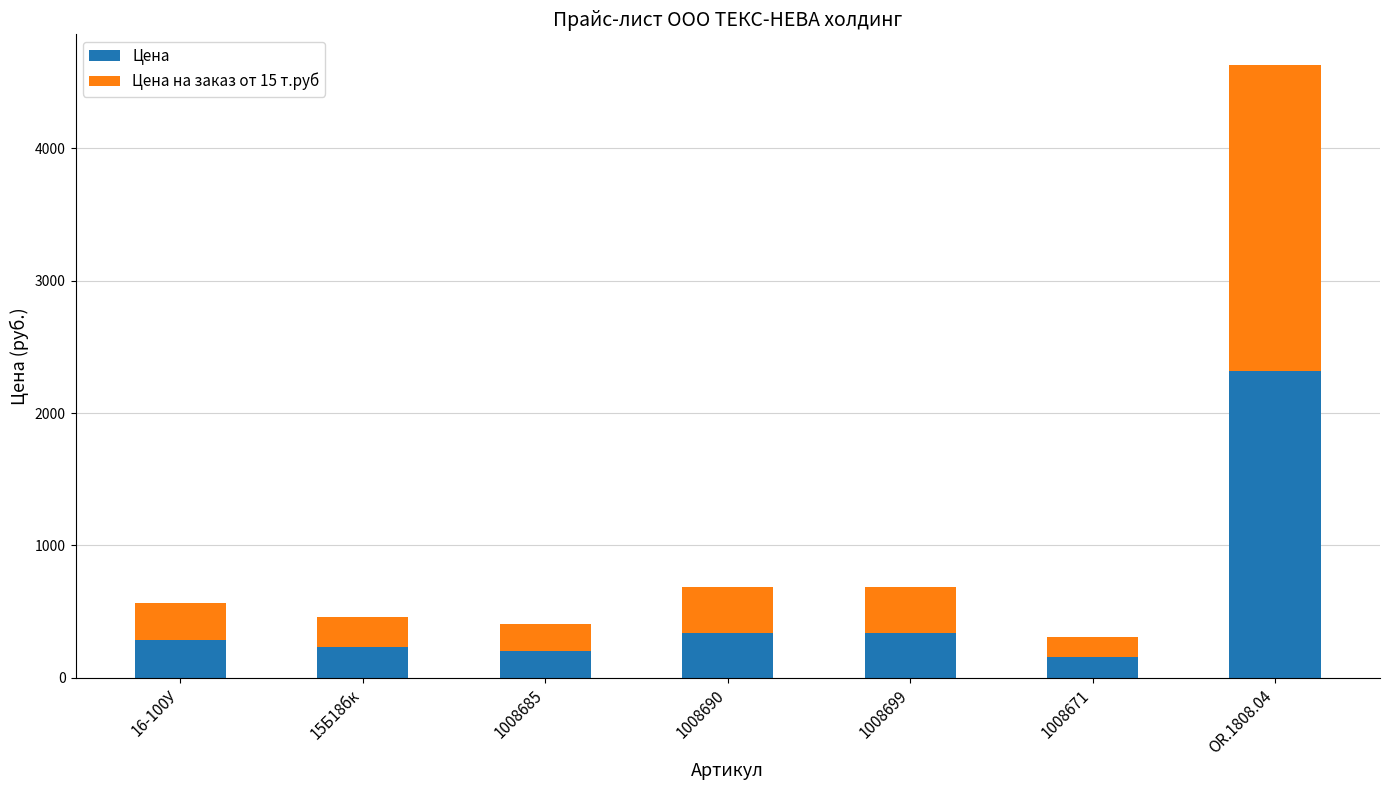

What are all the series names shown in the legend?

Цена, Цена на заказ от 15 т.руб